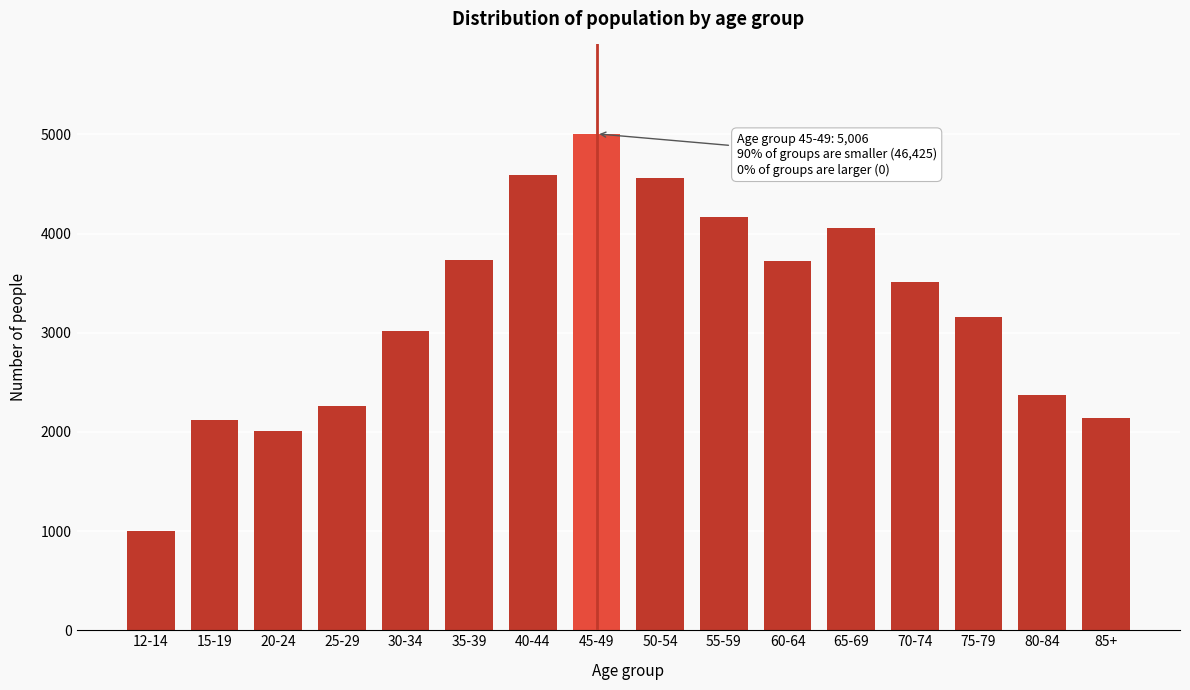

What is the label of the 13th bar from the left?

70-74